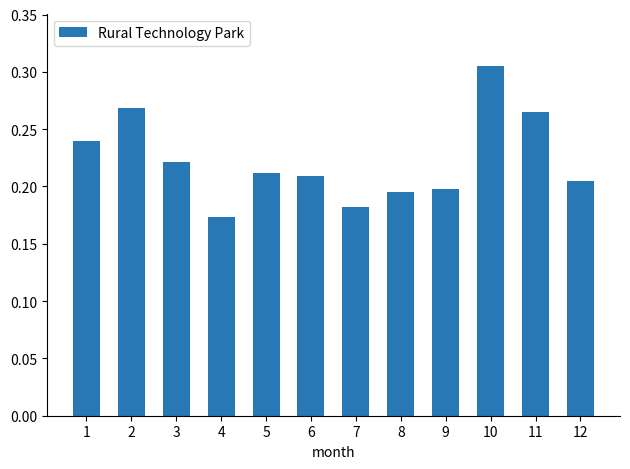

Which has a higher value, 11 or 3?

11